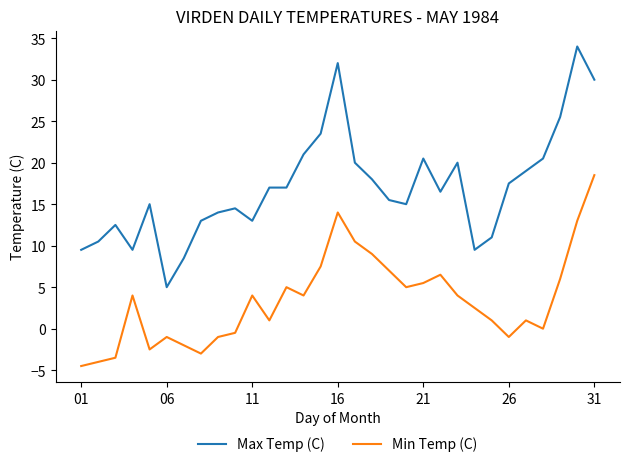

Which series has the largest total across all categories?

Max Temp (C)